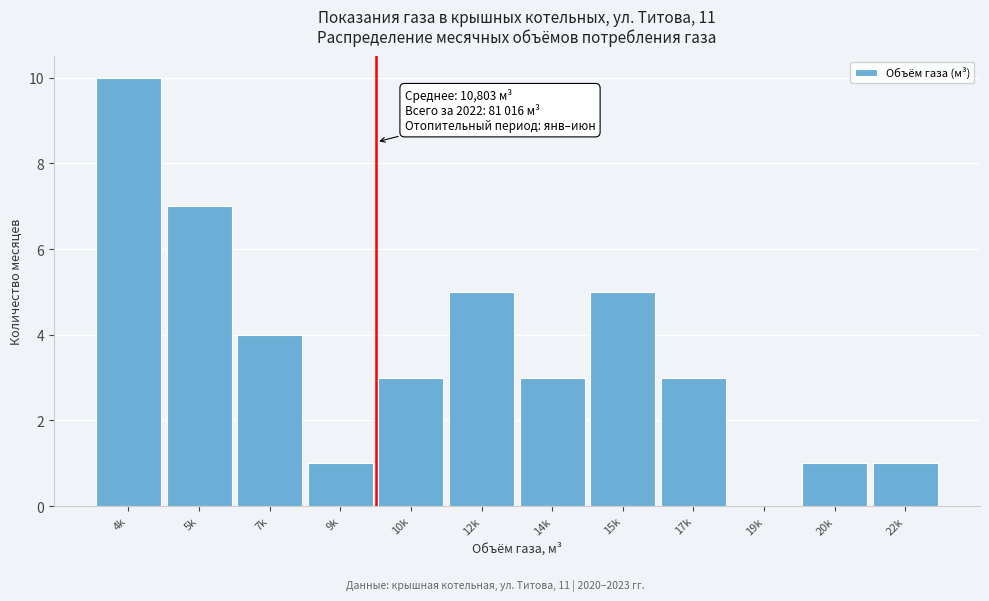

Reading right to left, what are all the values shown in this chart?

22k=1	20k=1	19k=0	17k=3	15k=5	14k=3	12k=5	10k=3	9k=1	7k=4	5k=7	4k=10